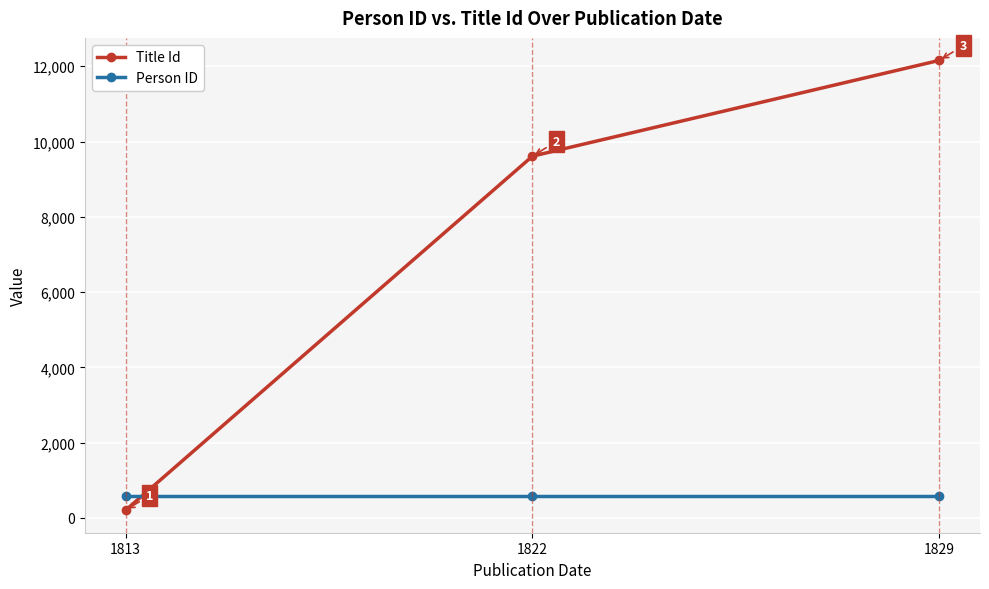

What is the total value across all series at 1822?

10196